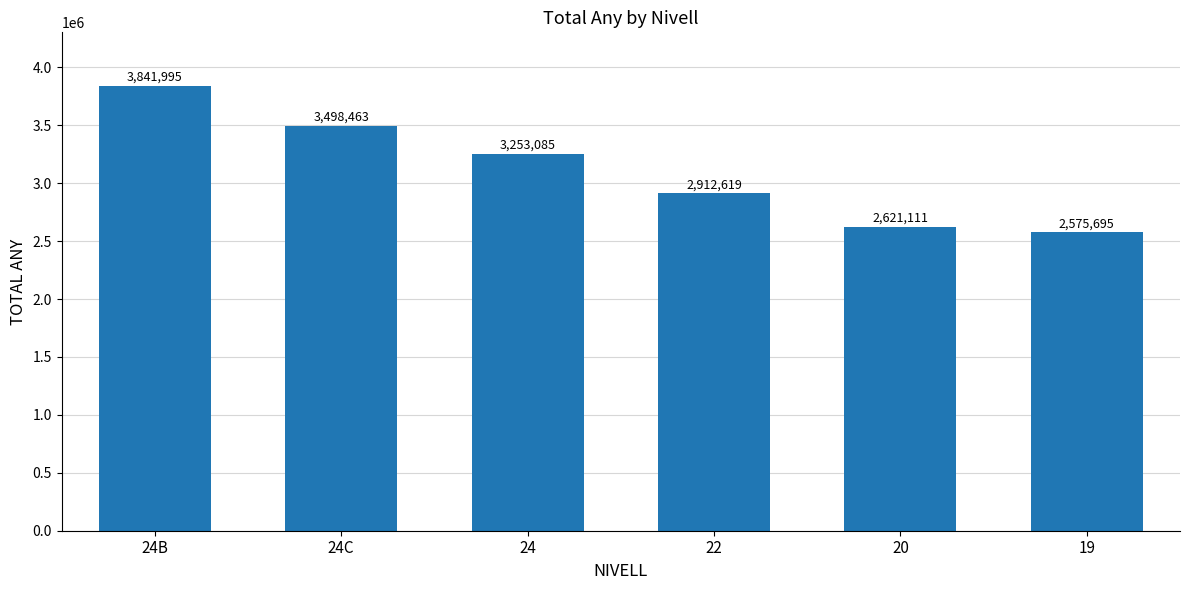

List the labels in order of value, largest first.

24B, 24C, 24, 22, 20, 19